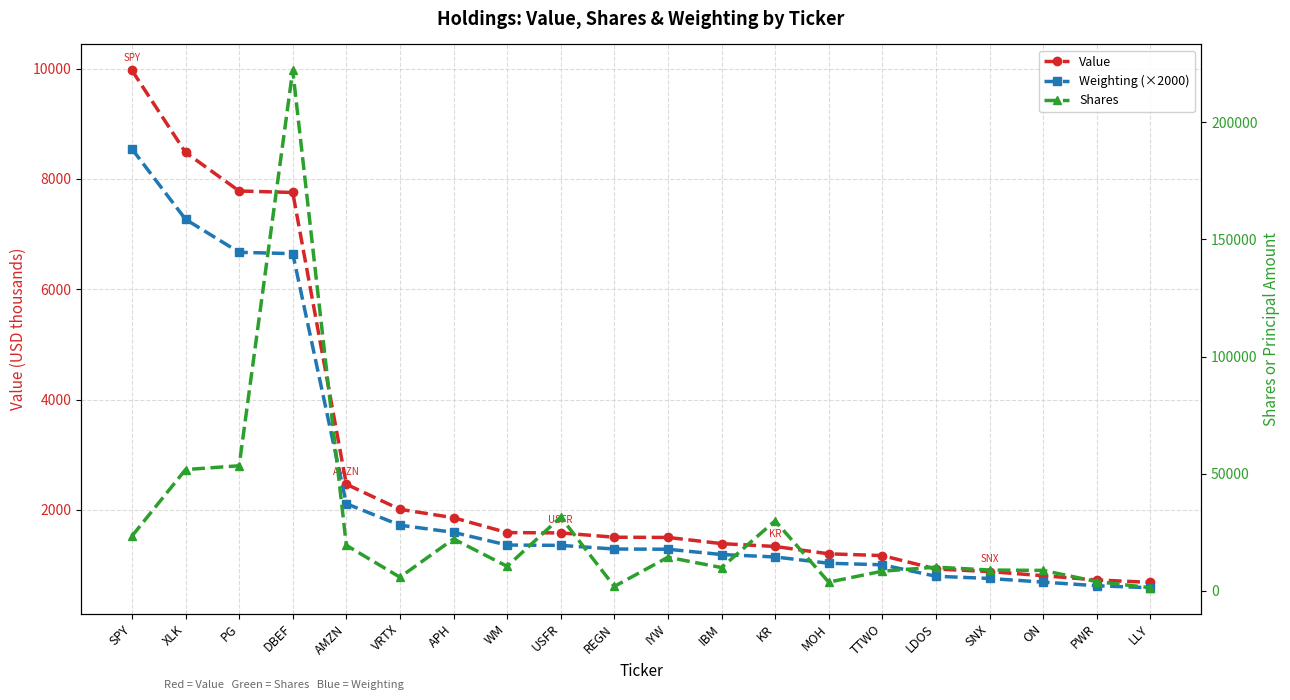

How many series are shown in this chart?

3